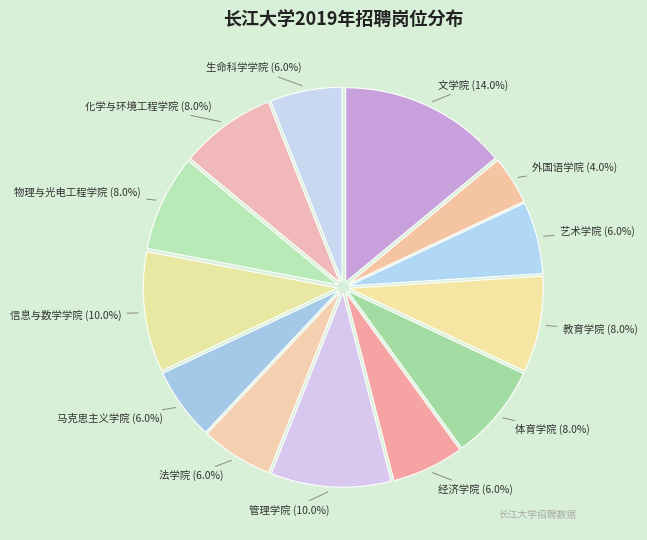

Which has a higher value, 物理与光电工程学院 or 艺术学院?

物理与光电工程学院